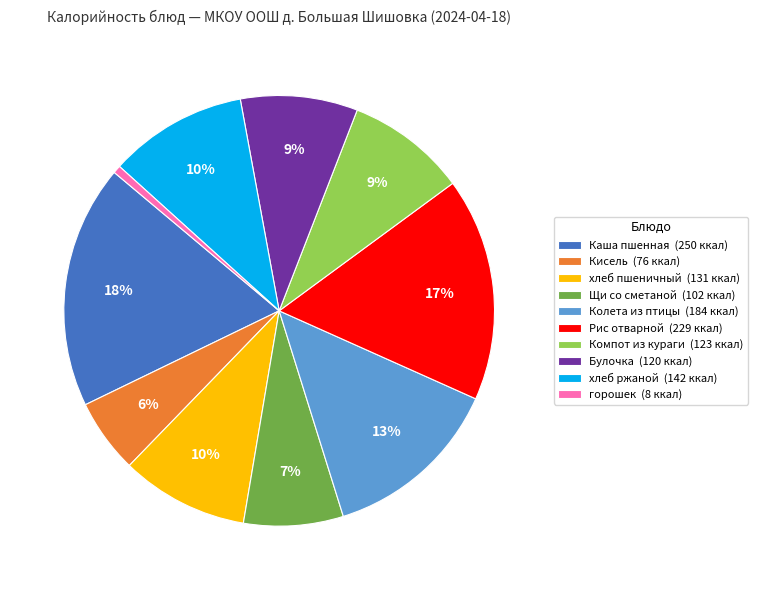

What is the smallest slice in the pie chart?

горошек (8 ккал)